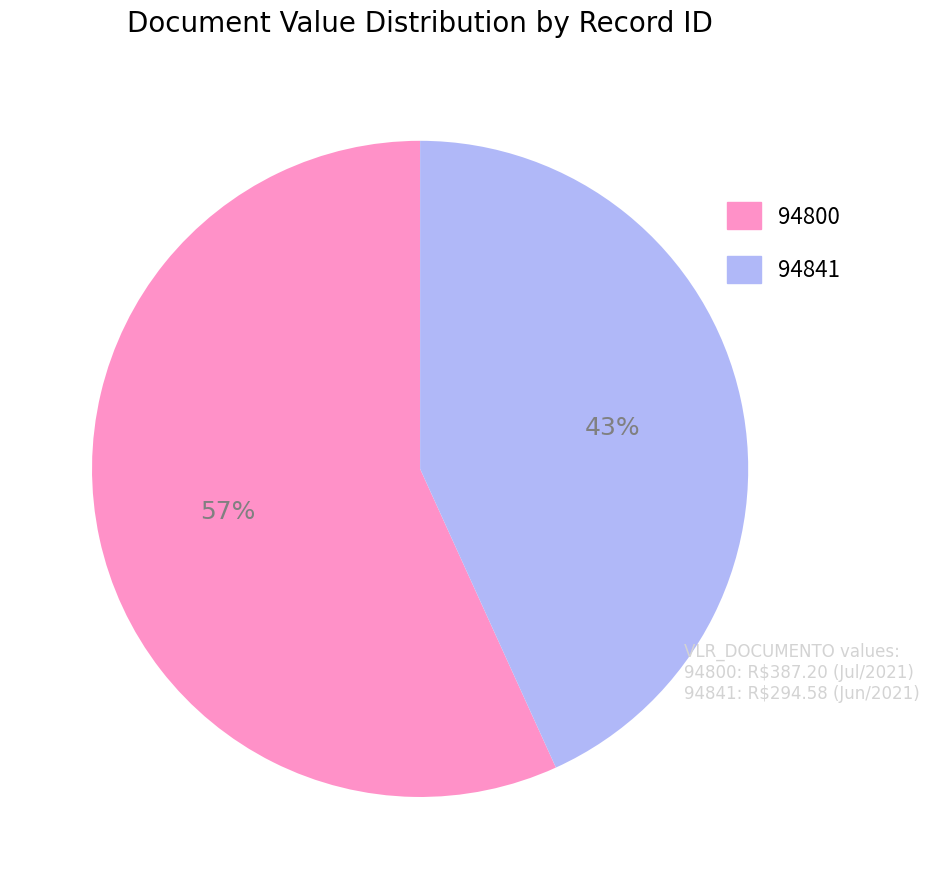

Between 94800 and 94841, which is larger?

94800